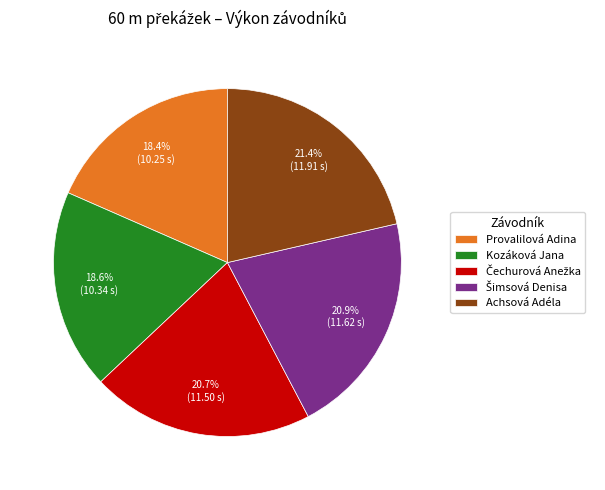

Does Provalilová Adina account for over 50% of the chart?

No